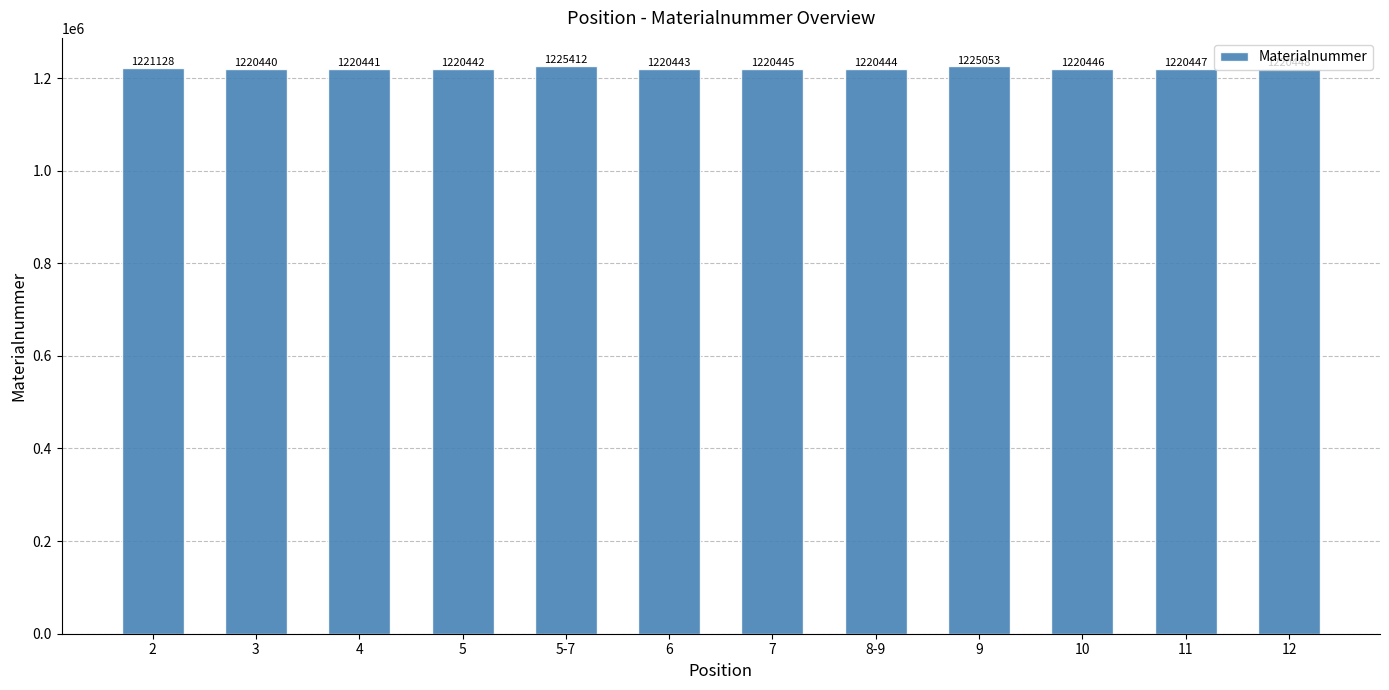

What is the difference between the values at 12 and 4?

7